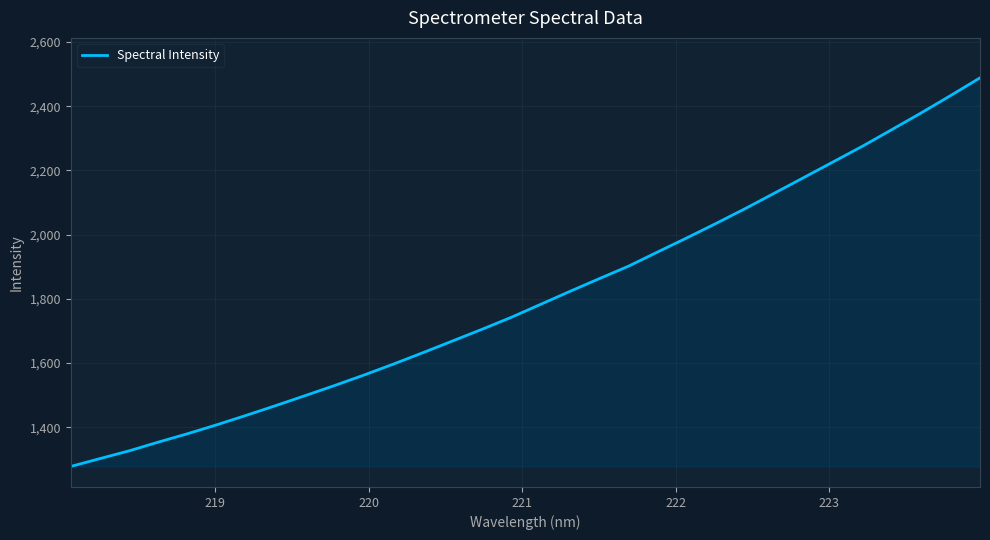

What is the average value?

1805.1